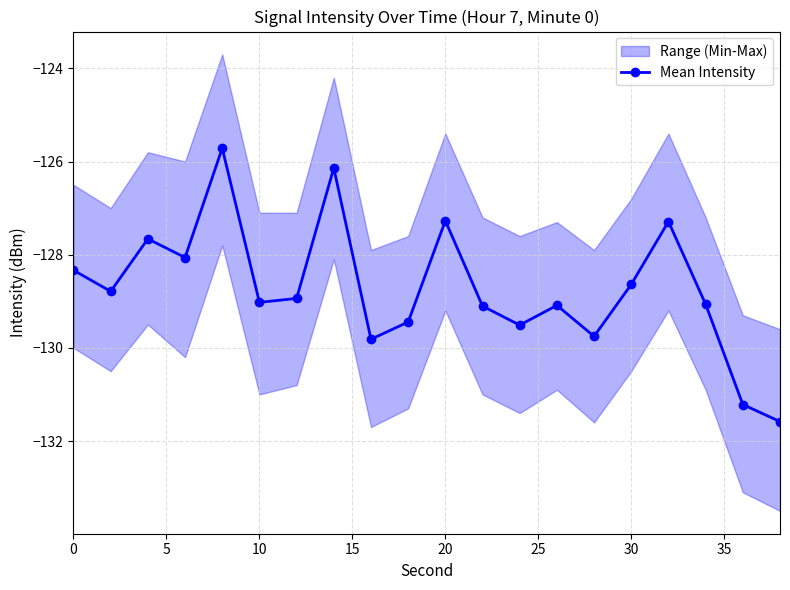

In Mean Intensity, how many points are lower than both neighbors (excluding endpoints)?

6